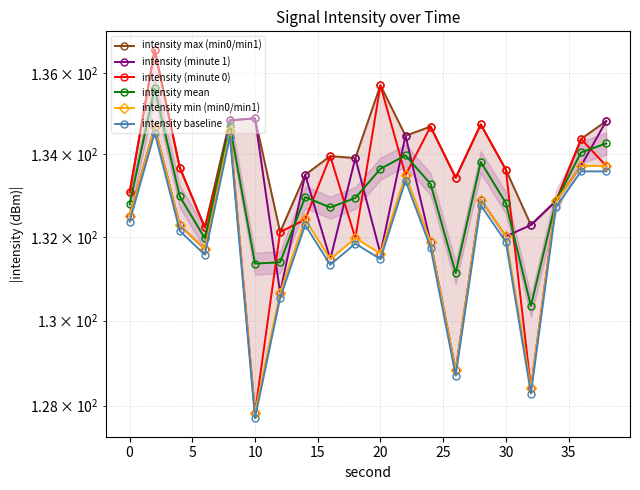

What is the sum of all intensity min (min0/min1) values?

2639.5